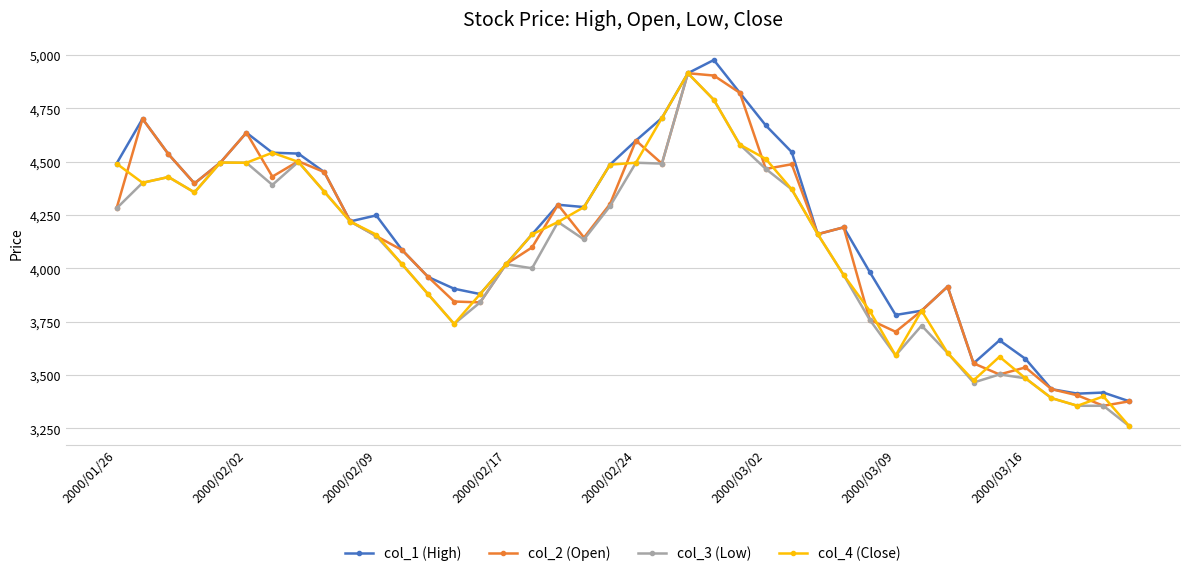

What is the maximum value for col_2 (Open)?

4915